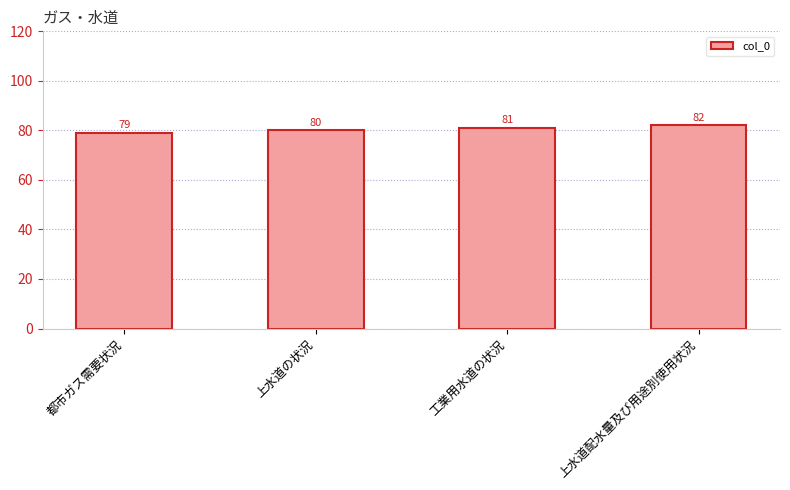

What is the difference between the maximum and second lowest values?

2